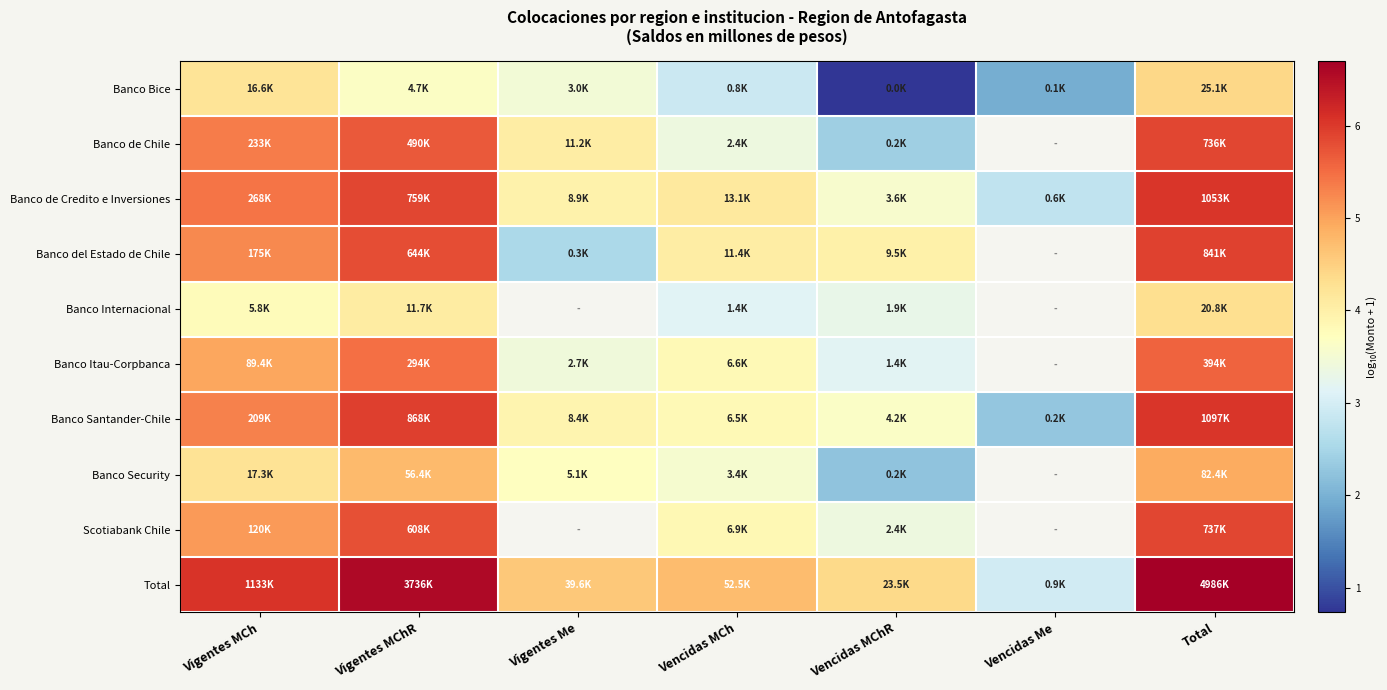

Which series has the largest total across all categories?

Total